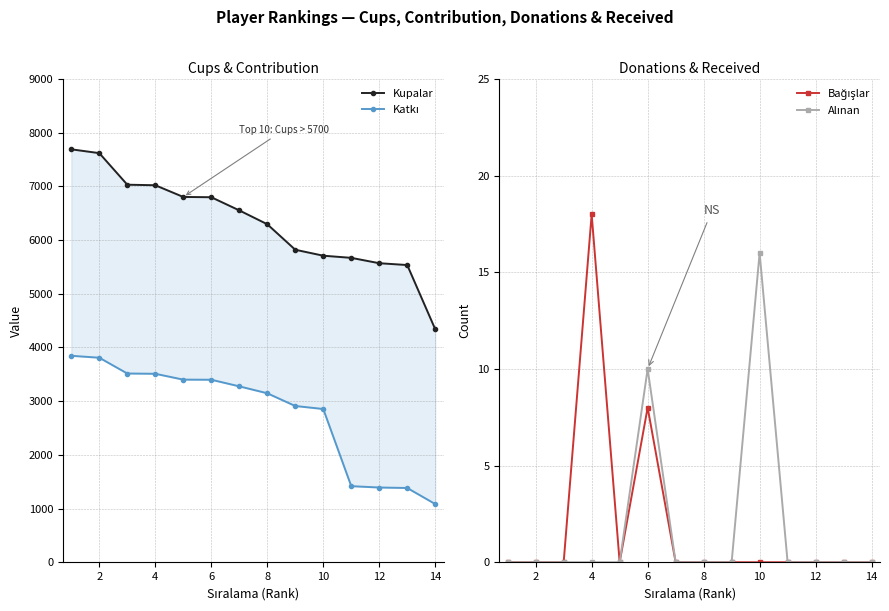

The Bağışlar series shows 4 at 6. True or false?

False